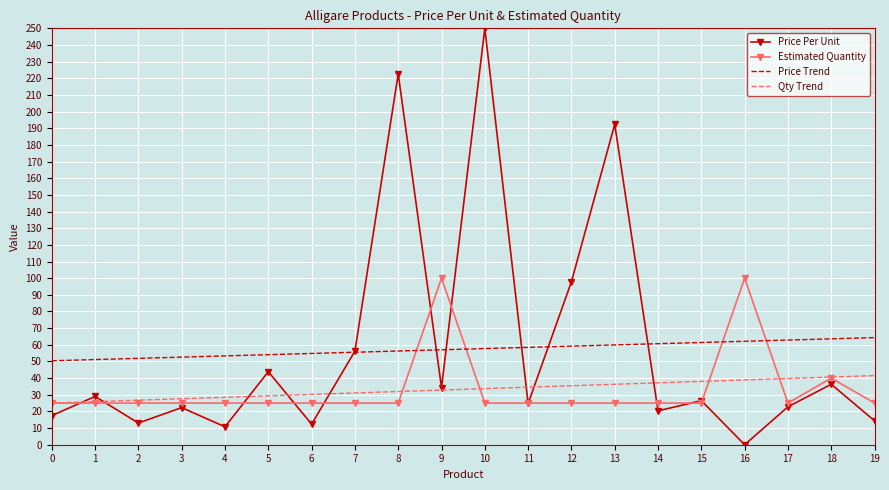

What is the sum of all Price Trend values?

1147.1